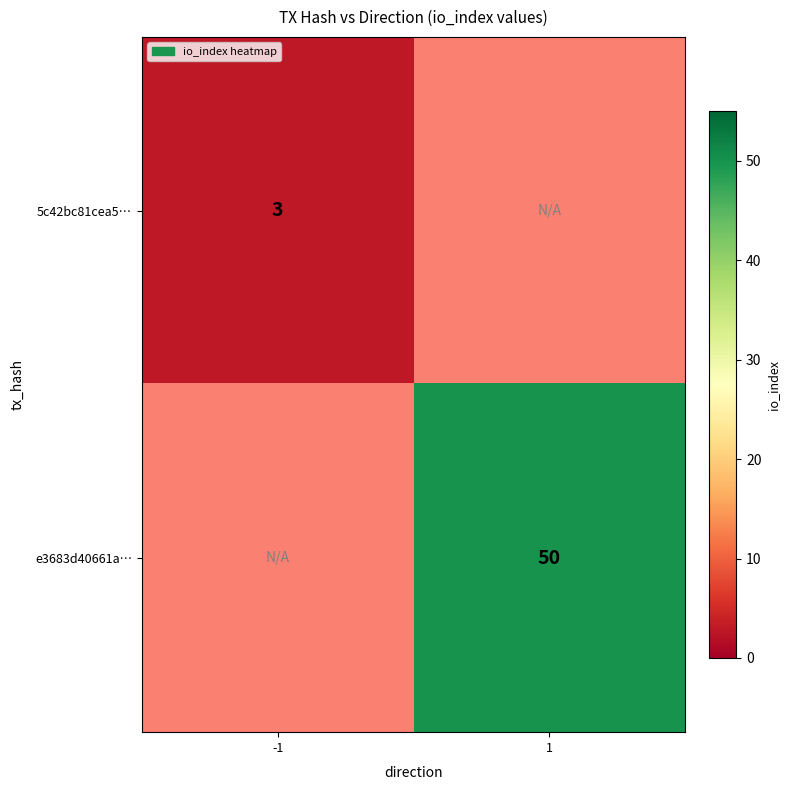

Is it true that e3683d40661a… equals 88.4 at 1?

False